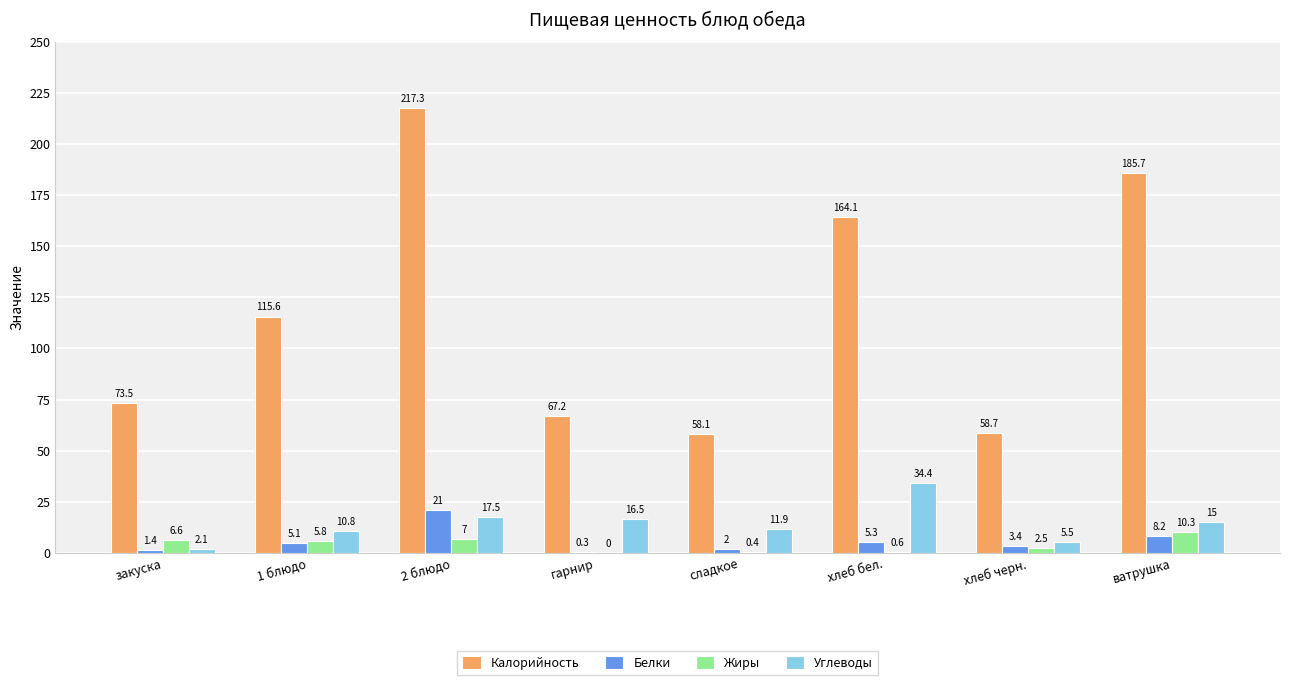

Reading left to right, what are all the values shown in this chart?

Калорийность: закуска=73.5	1 блюдо=115.6	2 блюдо=217.3	гарнир=67.2	сладкое=58.1	хлеб бел.=164.1	хлеб черн.=58.7	ватрушка=185.7
Белки: закуска=1.4	1 блюдо=5.1	2 блюдо=21.0	гарнир=0.3	сладкое=2.0	хлеб бел.=5.3	хлеб черн.=3.4	ватрушка=8.2
Жиры: закуска=6.6	1 блюдо=5.8	2 блюдо=7.0	гарнир=0.0	сладкое=0.4	хлеб бел.=0.6	хлеб черн.=2.5	ватрушка=10.3
Углеводы: закуска=2.1	1 блюдо=10.8	2 блюдо=17.5	гарнир=16.5	сладкое=11.9	хлеб бел.=34.4	хлеб черн.=5.5	ватрушка=15.0